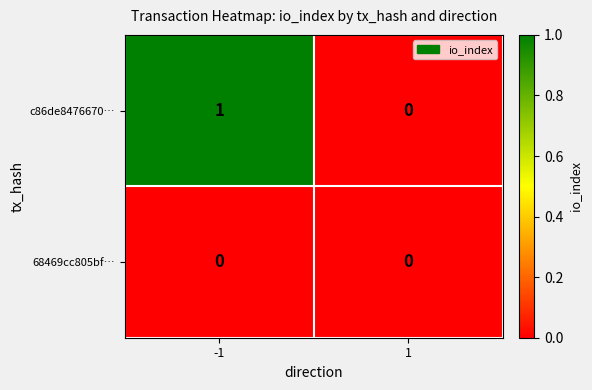

How many values in the c86de8476670… series are below 1?

1